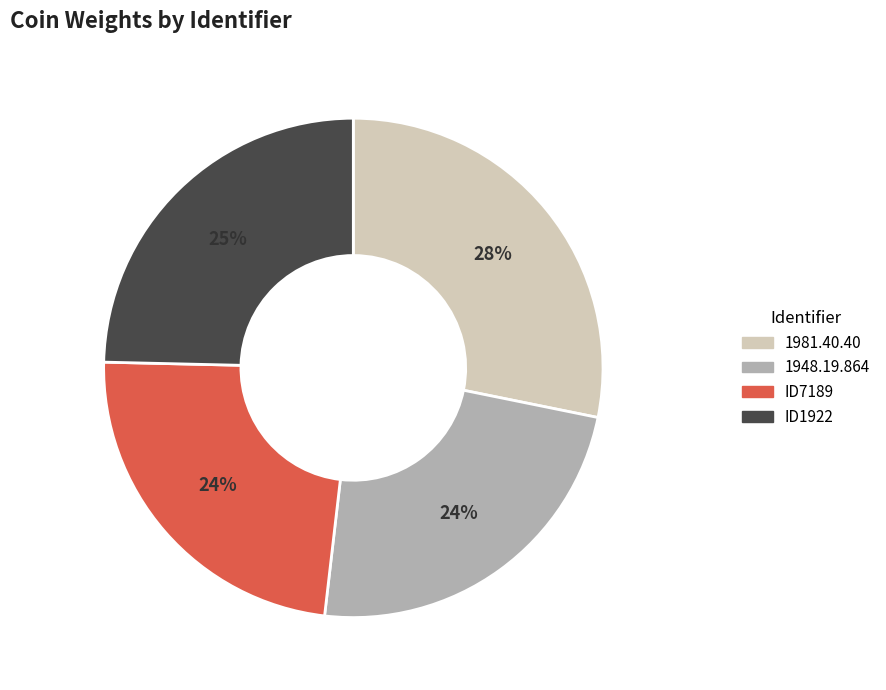

Which category has the biggest portion of the pie?

1981.40.40